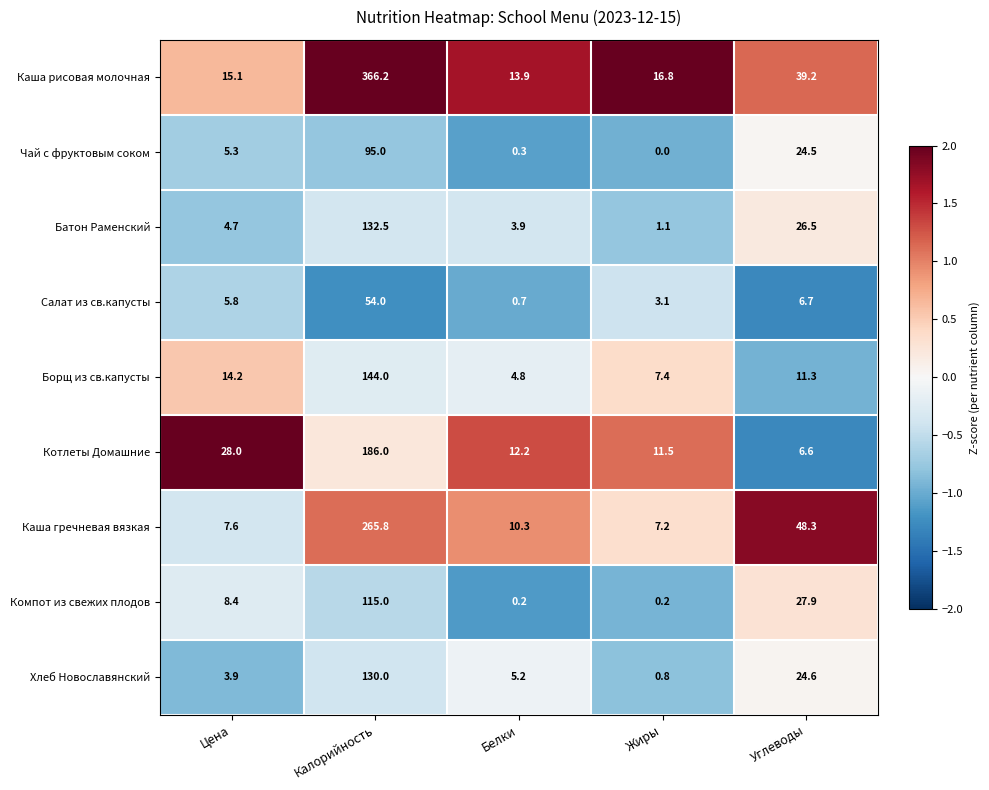

The value of Батон Раменский at Калорийность is 132.5. True or false?

True